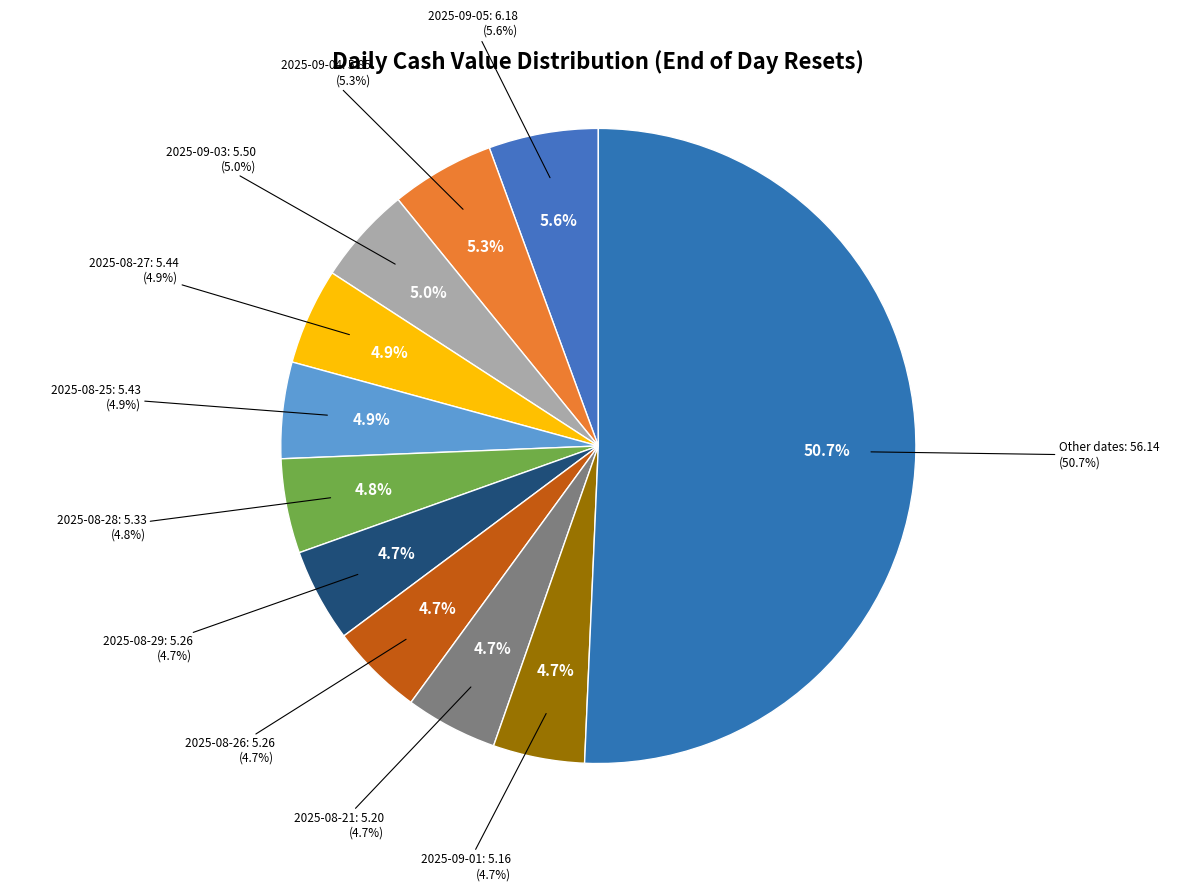

What percentage is the 2025-09-03 slice, to the nearest percent?

5%